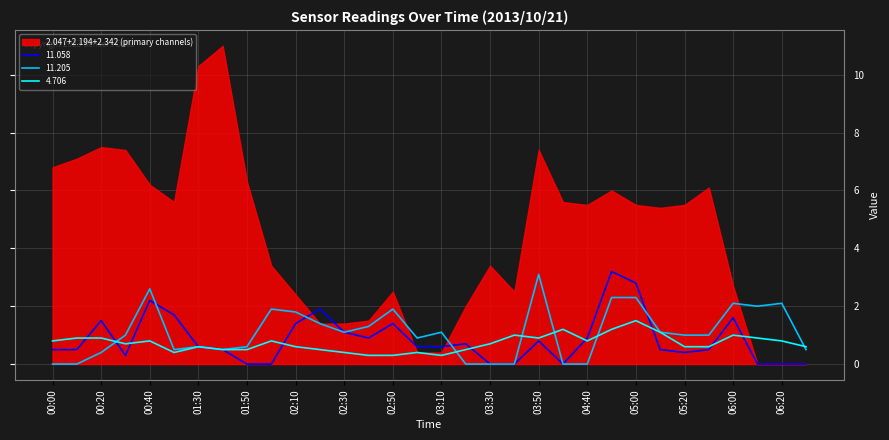

Is it true that 4.706 equals 0.8 at 00:40?

True